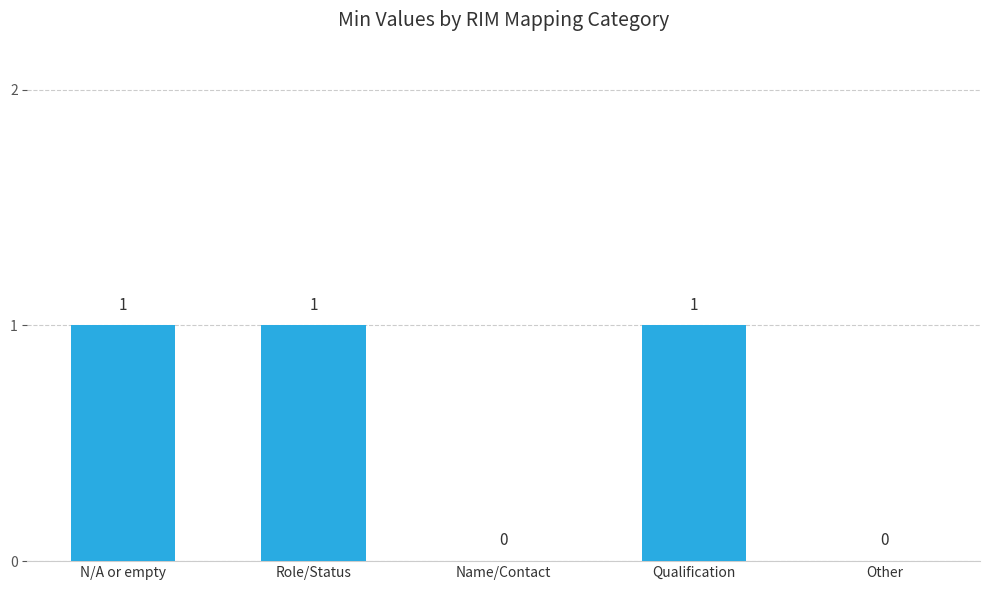

Which has a higher value, N/A or empty or Name/Contact?

N/A or empty